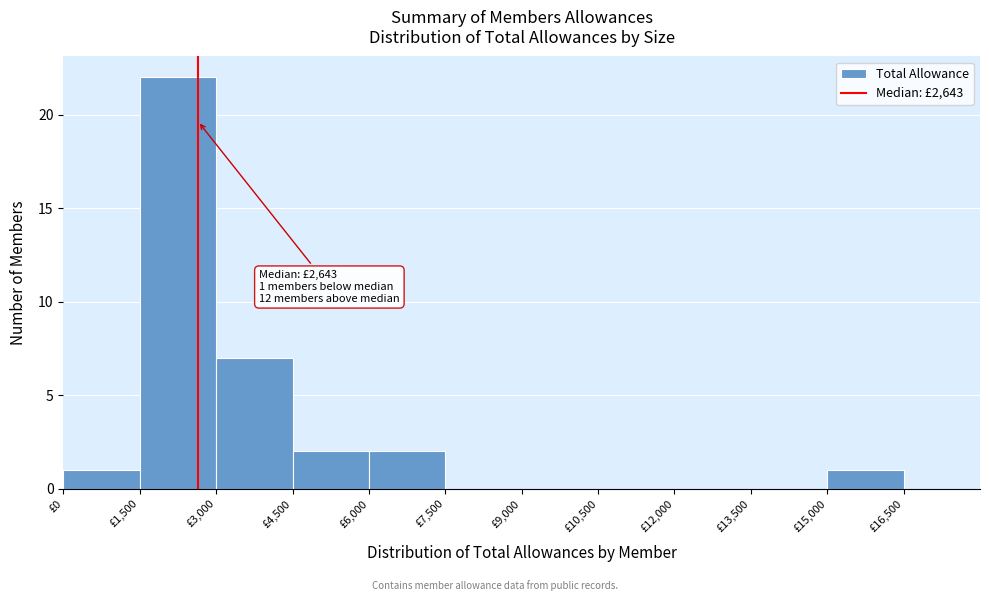

Which range on the x-axis has the tallest bar?

1500 to 3000